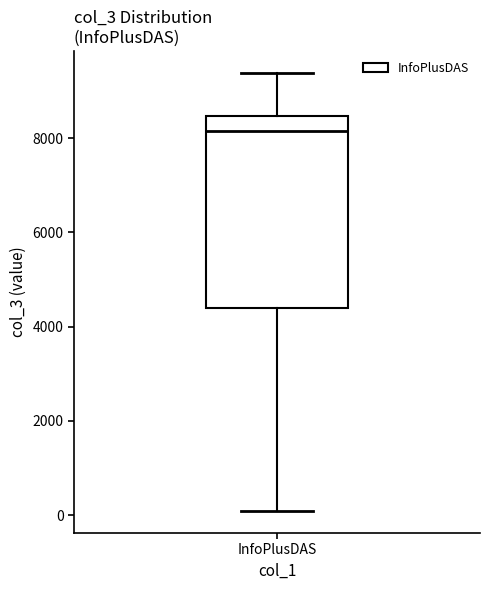

Transcribe this box plot: give where the median line is, the range the box spans, and where the two whiskers end, as read against the y-axis. The values are not printed on the chart, so give them approximately, as read against the axis.

median 8200, box 4400 to 8400, whiskers 0 to 9400